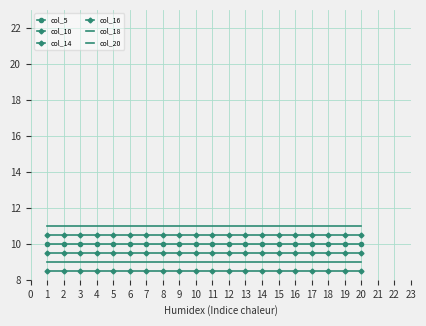

How many lines are shown in the chart?

6